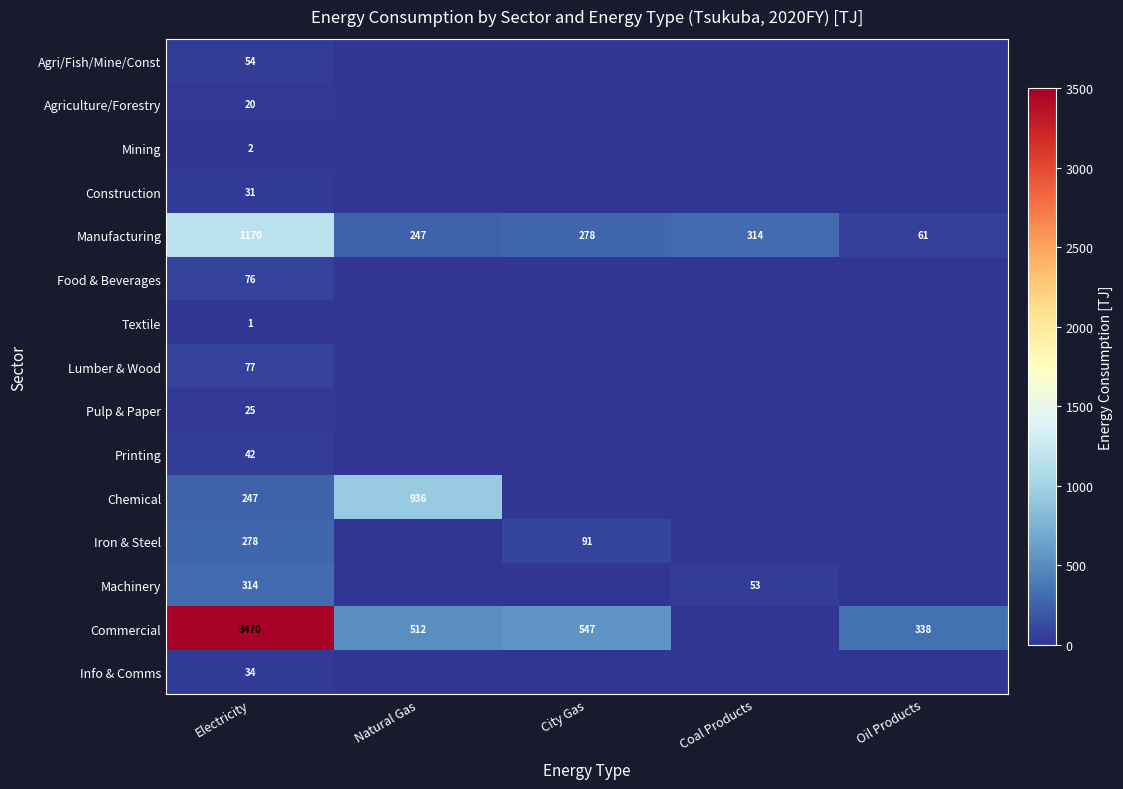

The Machinery series shows 550 at Electricity. True or false?

False